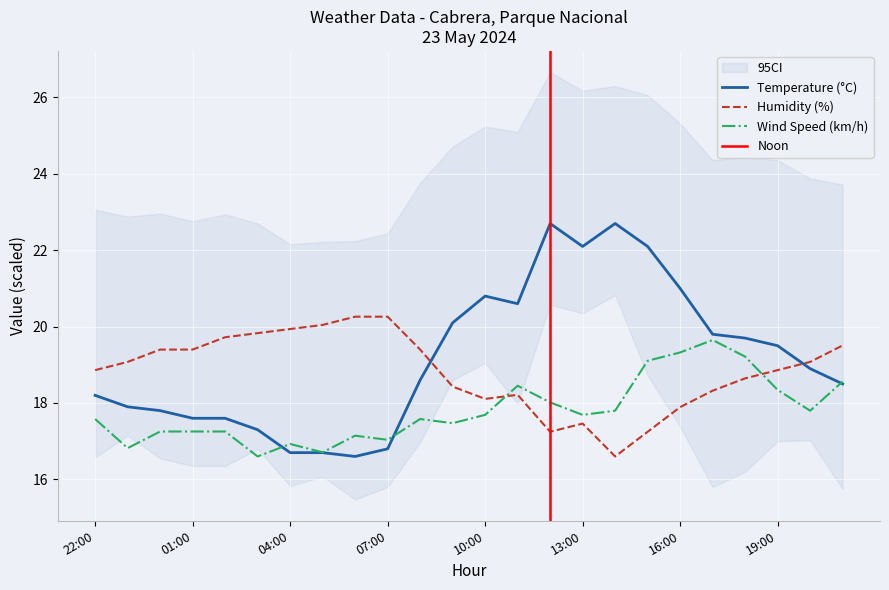

How many interior local peaks does the Humidity (%) series have?

2